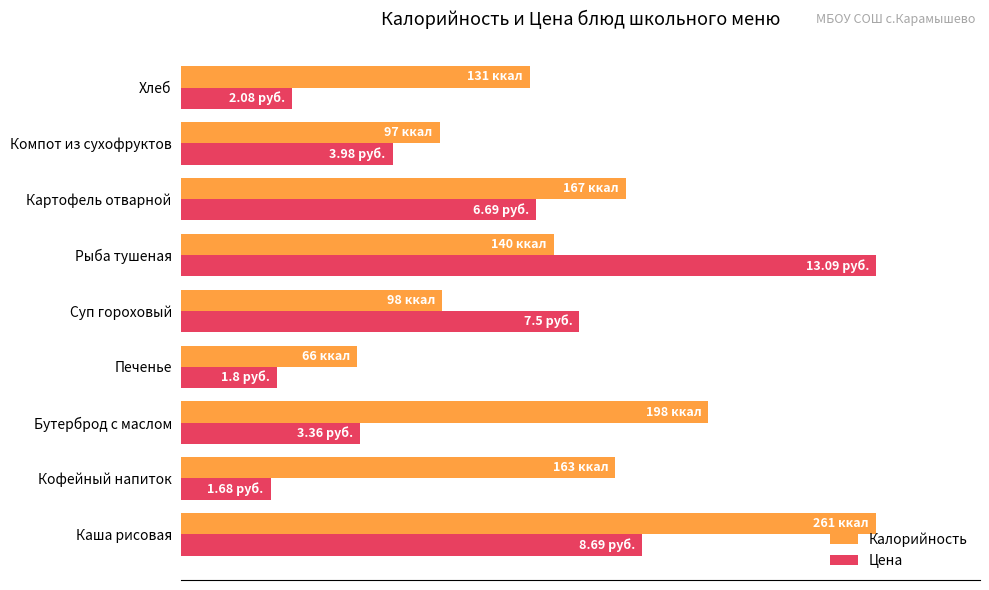

What are all the series names shown in the legend?

Калорийность, Цена